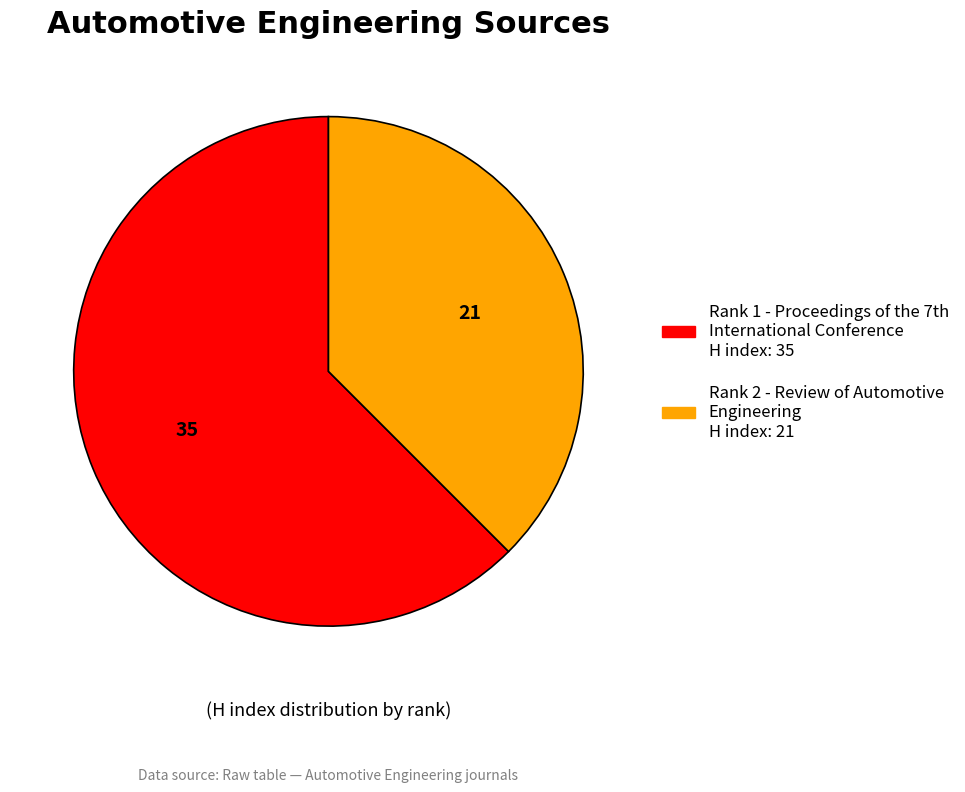

Is there any slice that represents more than half of the pie?

Yes